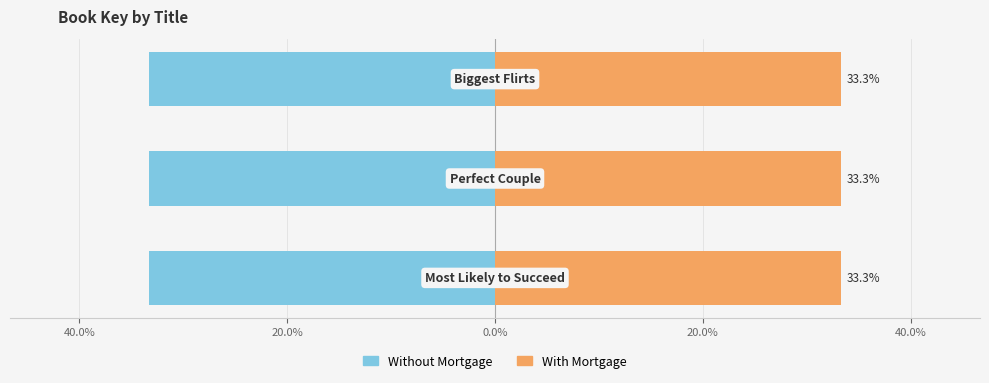

How many groups of bars are there?

3